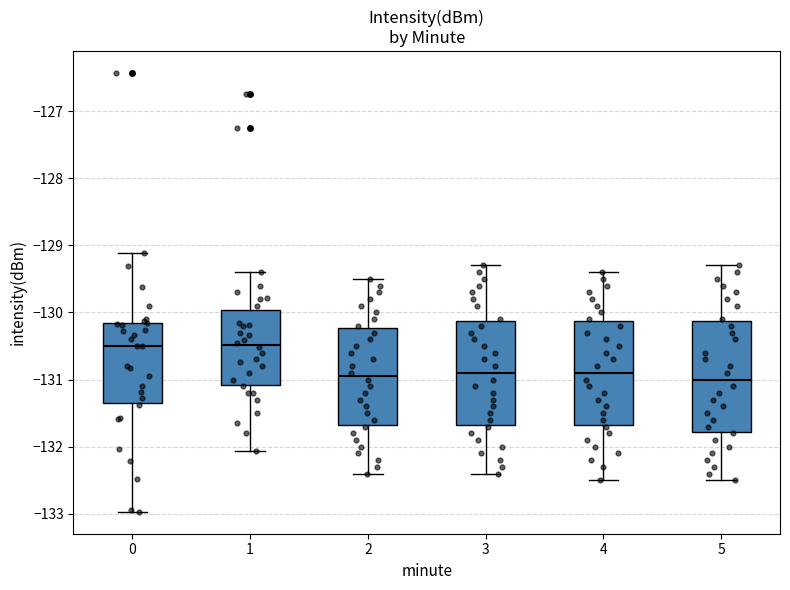

Reading left to right, read every box against the y-axis: the position of its median line, the range the box covers, and the ends of its whiskers. The values are not printed on the chart, so give them approximately, as read against the axis.

0: median -130.5, box -131.4 to -130.2, whiskers -133.0 to -129.1
1: median -130.5, box -131.1 to -130.0, whiskers -132.1 to -129.4
2: median -130.9, box -131.7 to -130.2, whiskers -132.4 to -129.5
3: median -130.9, box -131.7 to -130.1, whiskers -132.4 to -129.3
4: median -130.9, box -131.7 to -130.1, whiskers -132.5 to -129.4
5: median -131.0, box -131.8 to -130.1, whiskers -132.5 to -129.3